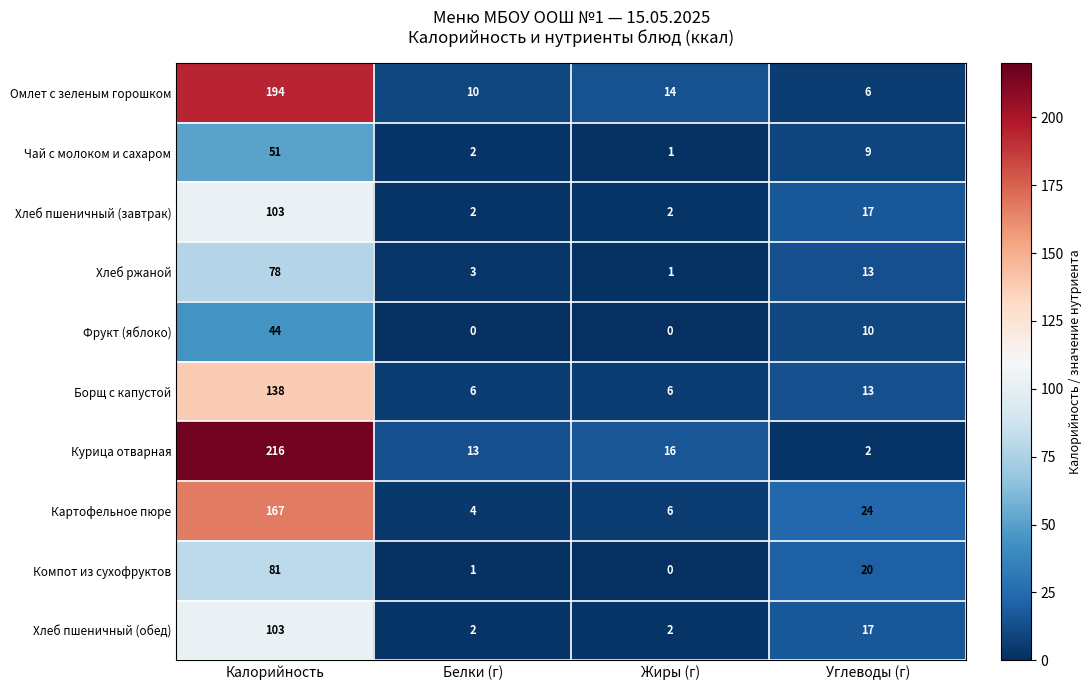

List the labels in order of Компот из сухофруктов value, smallest first.

Жиры (г), Белки (г), Углеводы (г), Калорийность